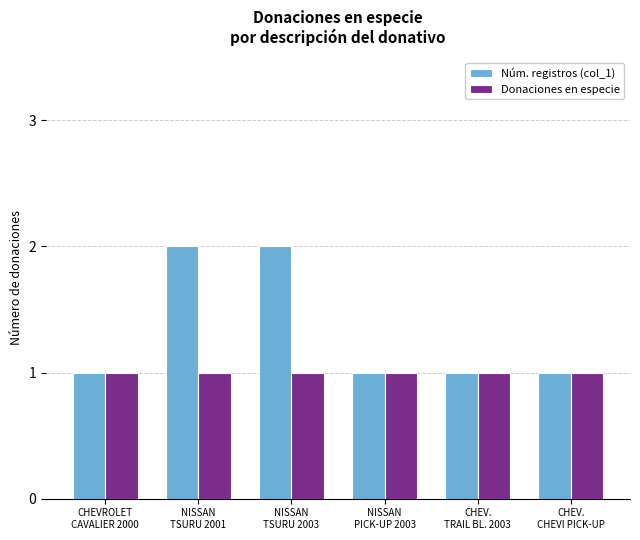

Reading left to right, list all the values displayed in this chart.

Núm. registros (col_1): 1	2	2	1	1	1
Donaciones en especie: 1	1	1	1	1	1